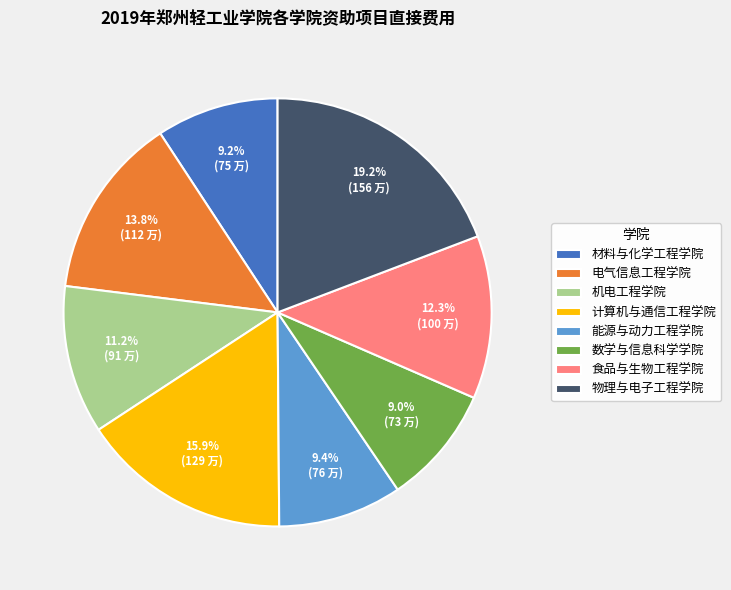

What portion of the pie excludes 食品与生物工程学院?

87.7%